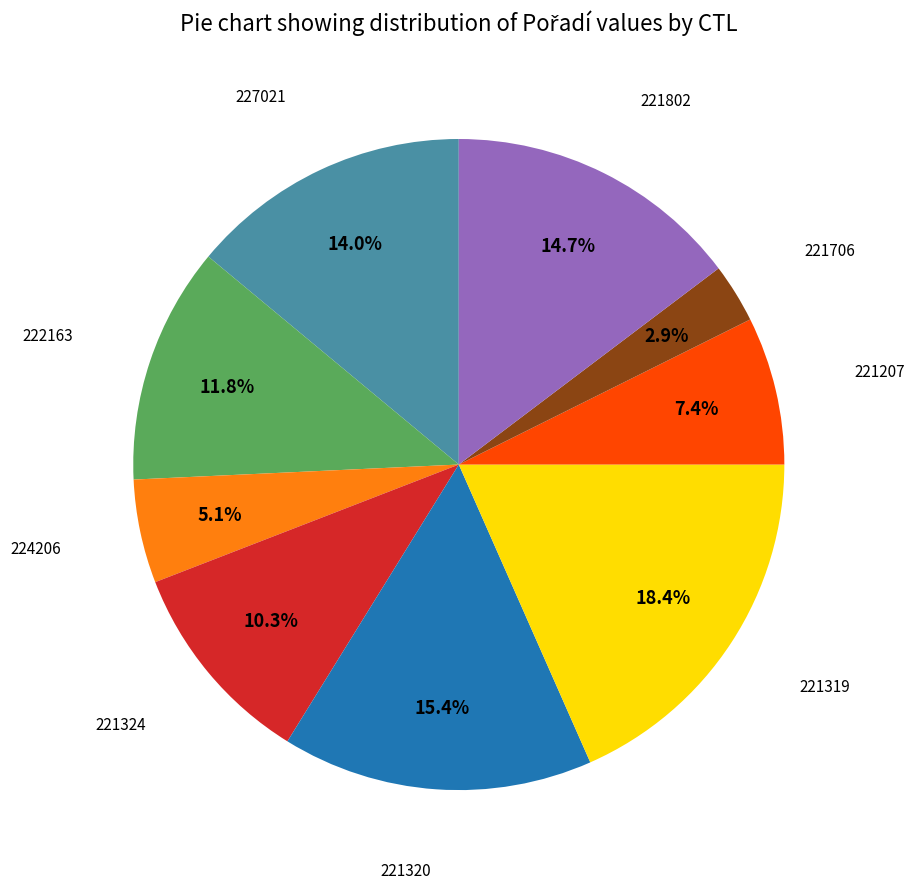

To the nearest percent, what is the average slice percentage?

11%